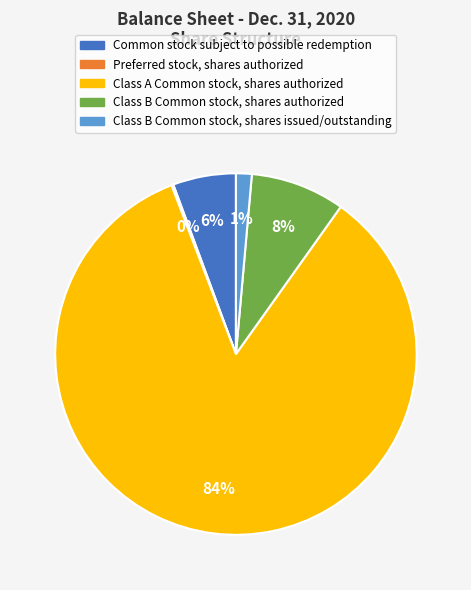

Between Common stock subject to possible redemption and Class A Common stock, shares authorized, which is larger?

Class A Common stock, shares authorized